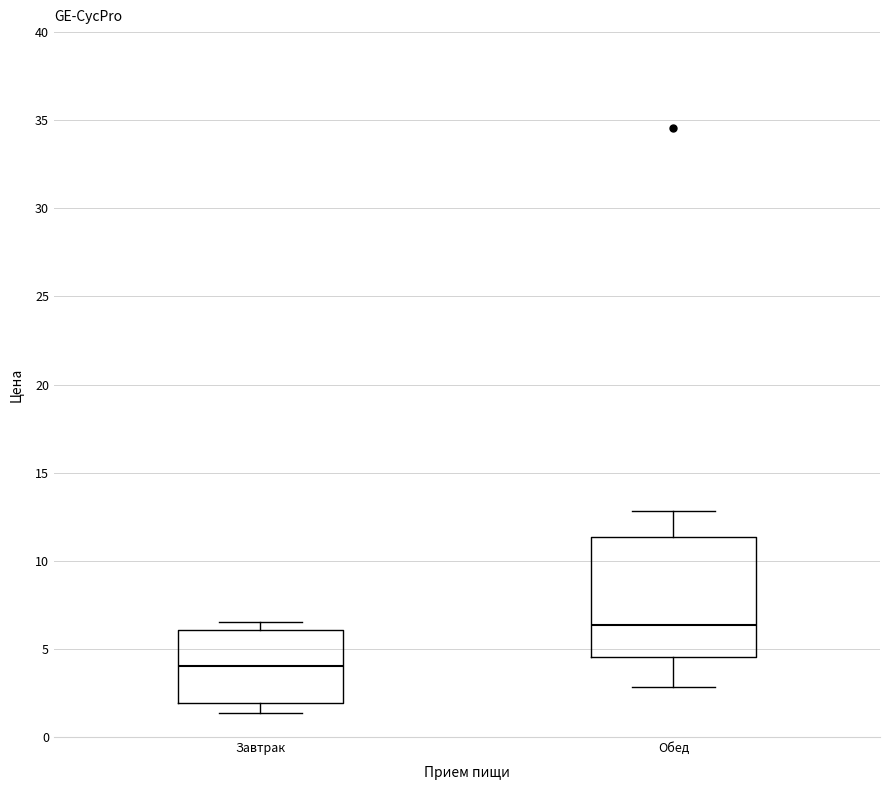

Where does the median line of the box for Завтрак sit on the y-axis? The values are not printed on the chart, so give them approximately, as read against the axis.

4.0